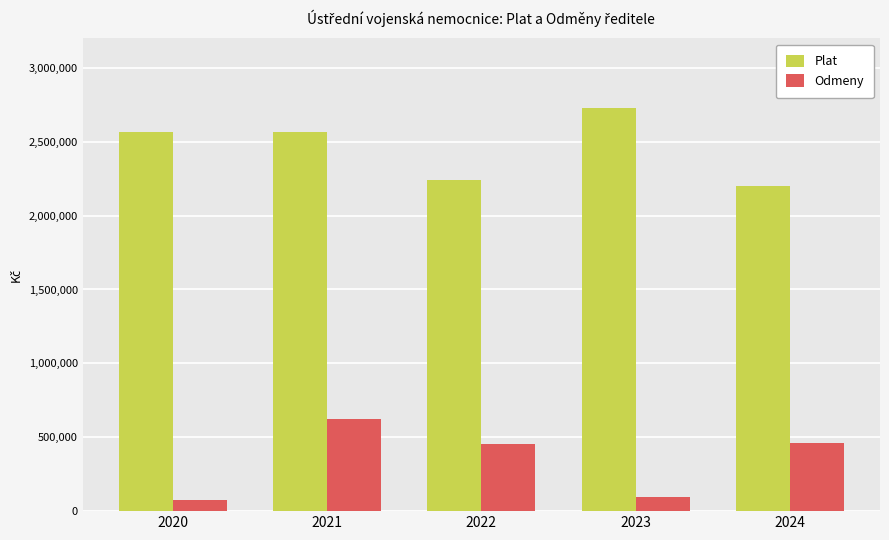

At which category is the sum across all series the highest?

2021